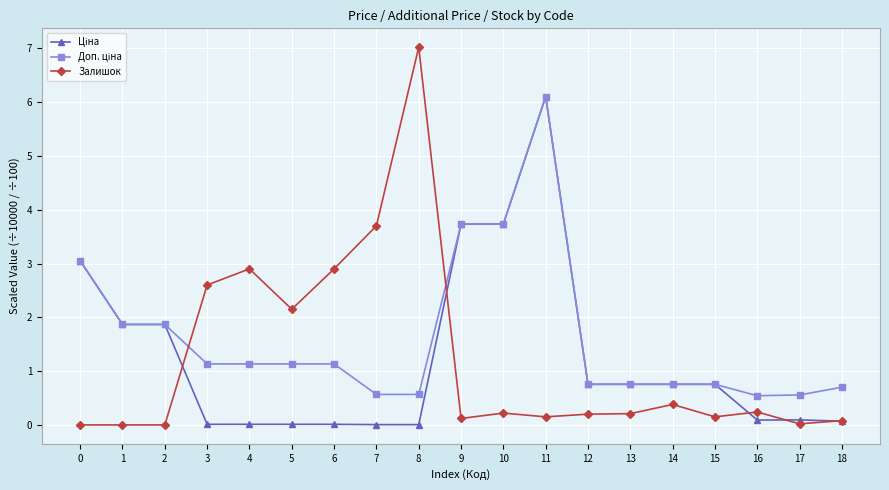

True or false: Залишок has a value of 0.2 at 10.

True